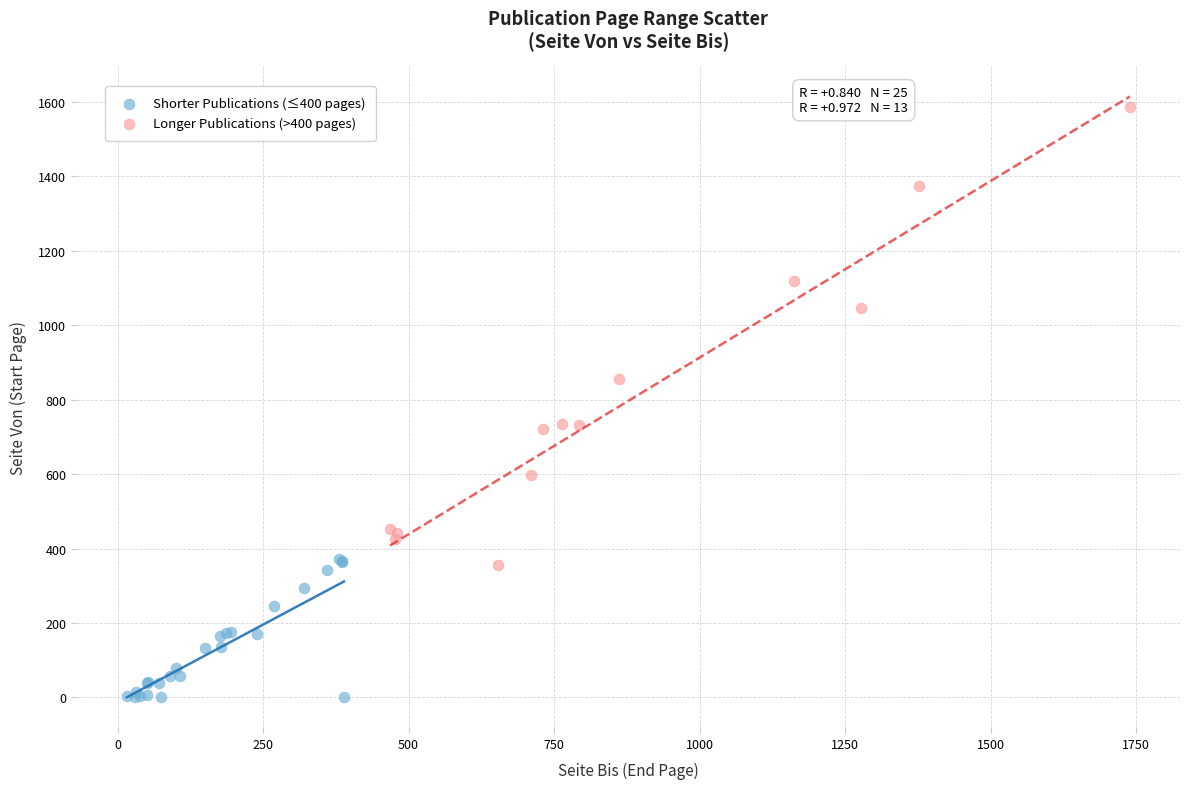

Which series contains the highest Y value?

Longer Publications (>400 pages)